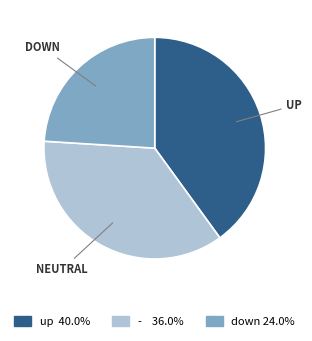

Is there any slice that represents more than half of the pie?

No